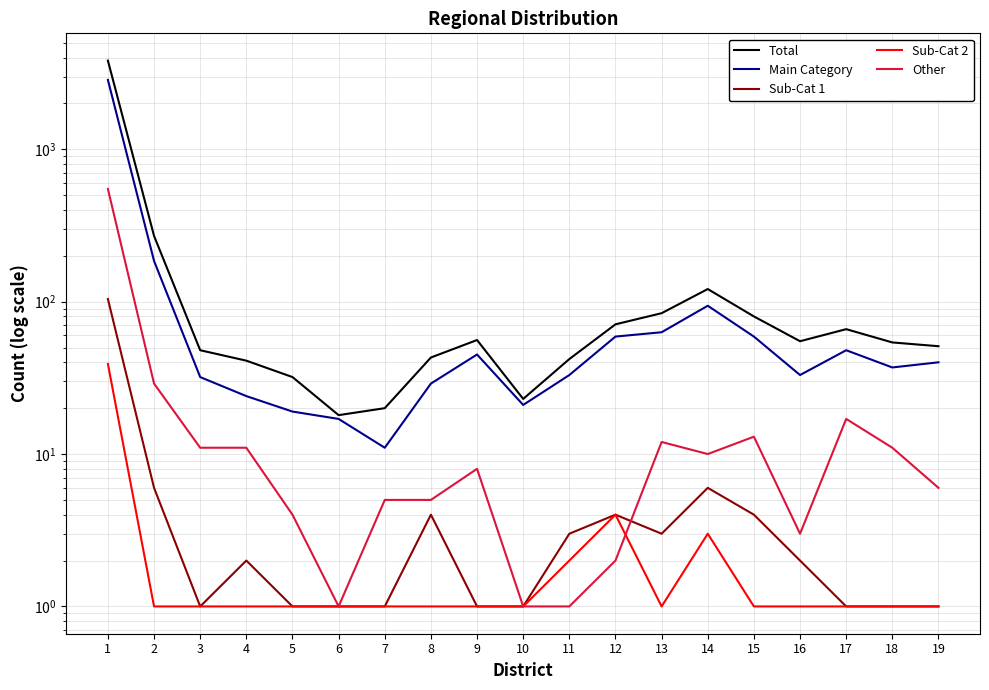

Reading left to right, transcribe all the data shown in this chart.

Total: 1=3817	2=270	3=48	4=41	5=32	6=18	7=20	8=43	9=56	10=23	11=42	12=71	13=84	14=121	15=80	16=55	17=66	18=54	19=51
Main Category: 1=2852	2=185	3=32	4=24	5=19	6=17	7=11	8=29	9=45	10=21	11=33	12=59	13=63	14=94	15=59	16=33	17=48	18=37	19=40
Sub-Cat 1: 1=104	2=6	3=1	4=2	5=1	6=1	7=1	8=4	9=1	10=1	11=3	12=4	13=3	14=6	15=4	16=2	17=1	18=1	19=1
Sub-Cat 2: 1=39	2=1	3=1	4=1	5=1	6=1	7=1	8=1	9=1	10=1	11=2	12=4	13=1	14=3	15=1	16=1	17=1	18=1	19=1
Other: 1=549	2=29	3=11	4=11	5=4	6=1	7=5	8=5	9=8	10=1	11=1	12=2	13=12	14=10	15=13	16=3	17=17	18=11	19=6